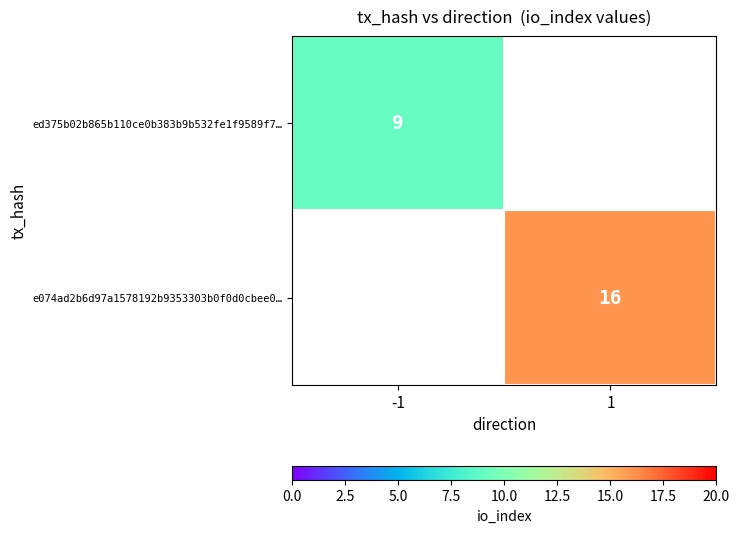

The e074ad2b6d97a1578192b9353303b0f0d0cbee0… series shows 16 at 1. True or false?

True